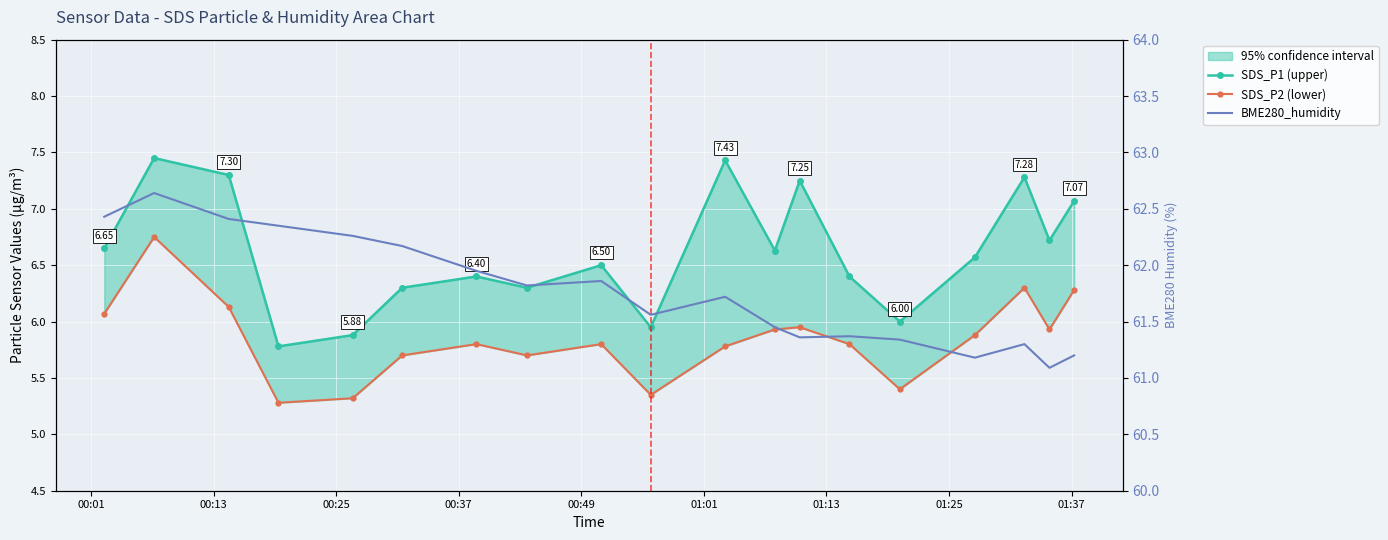

The SDS_P2 (lower) series shows 5.7 at 01:25. True or false?

True